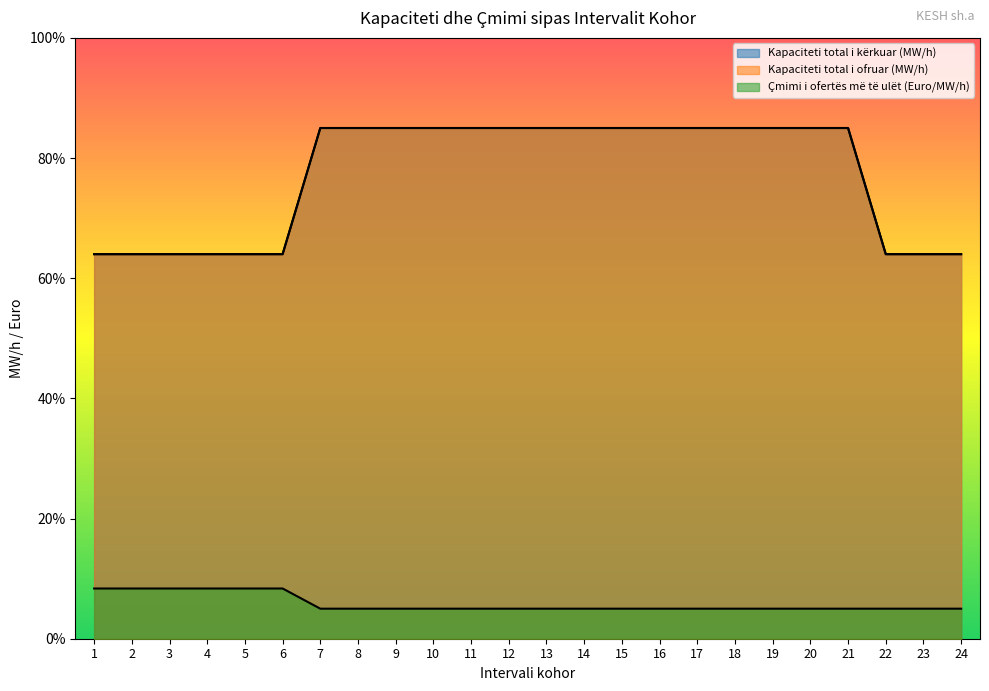

True or false: Çmimi i ofertës më të ulët (Euro/MW/h) and Kapaciteti total i ofruar (MW/h) cross at least once.

False